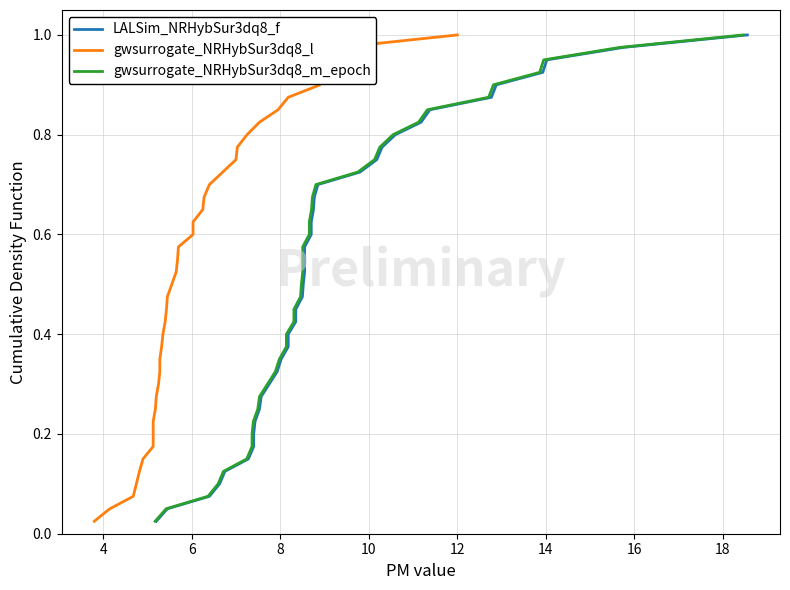

What is the difference between the maximum and minimum values in the gwsurrogate_NRHybSur3dq8_l series?

1.0